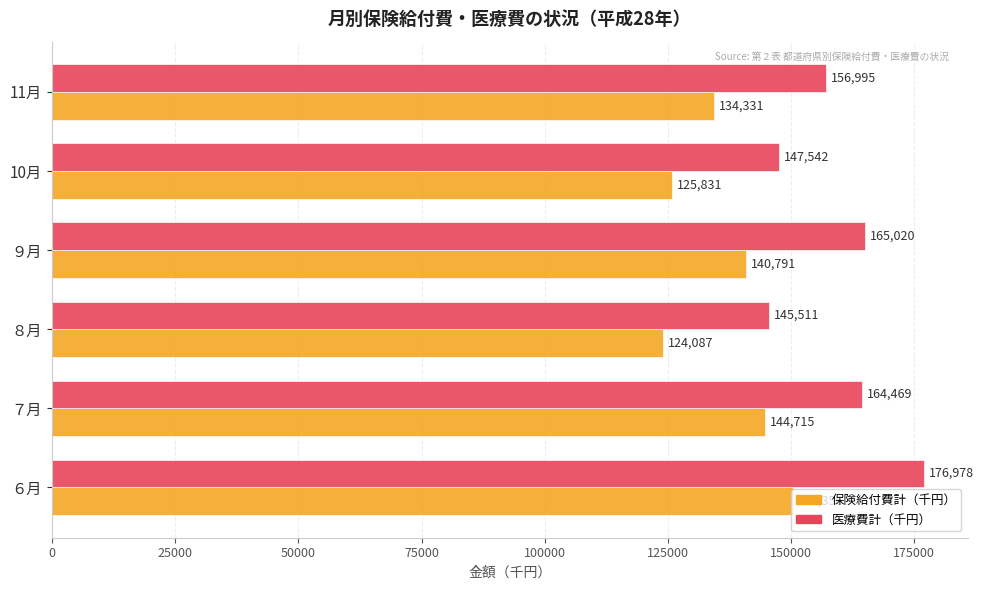

The 保険給付費計（千円） series shows 140791.4 at ９月. True or false?

True